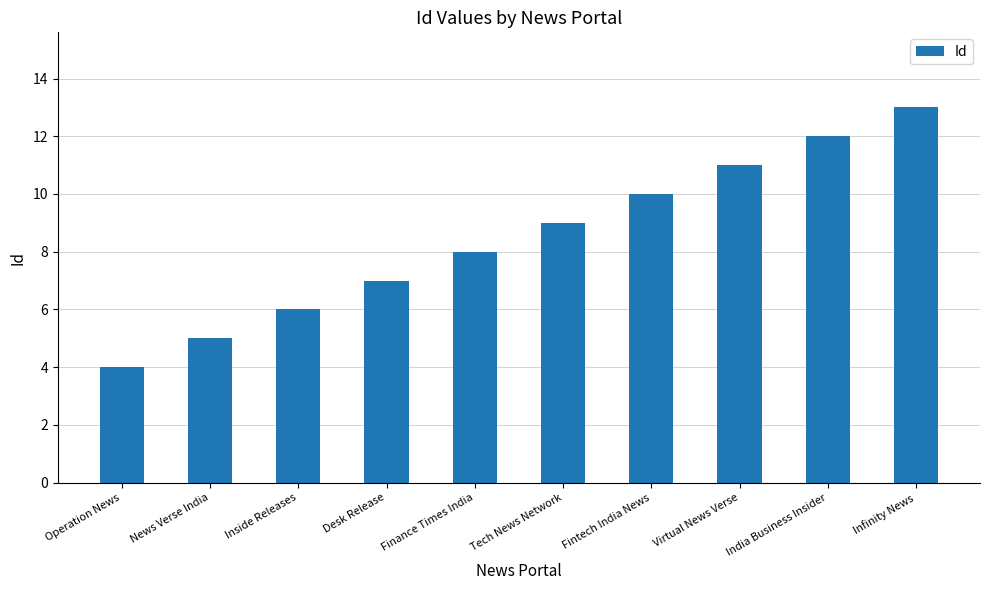

Rank the categories by value from highest to lowest.

Infinity News, India Business Insider, Virtual News Verse, Fintech India News, Tech News Network, Finance Times India, Desk Release, Inside Releases, News Verse India, Operation News